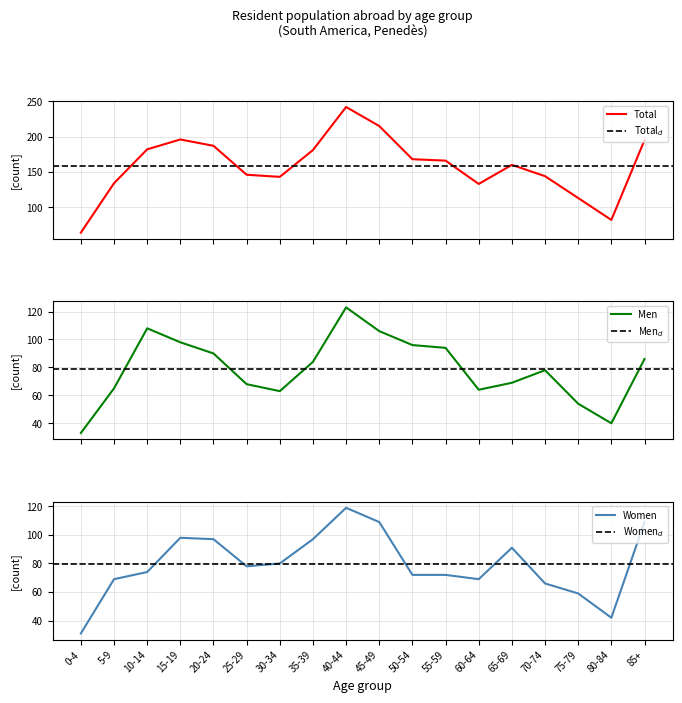

How many lines are shown in the chart?

3